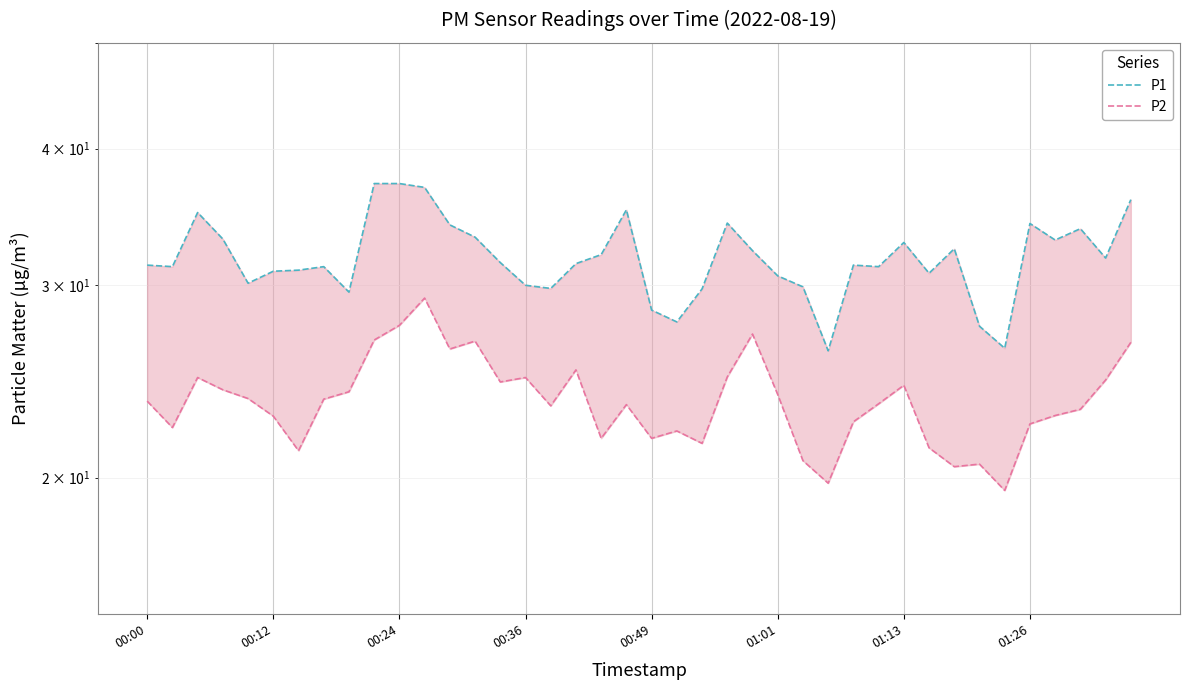

What position from the left is 18?

19